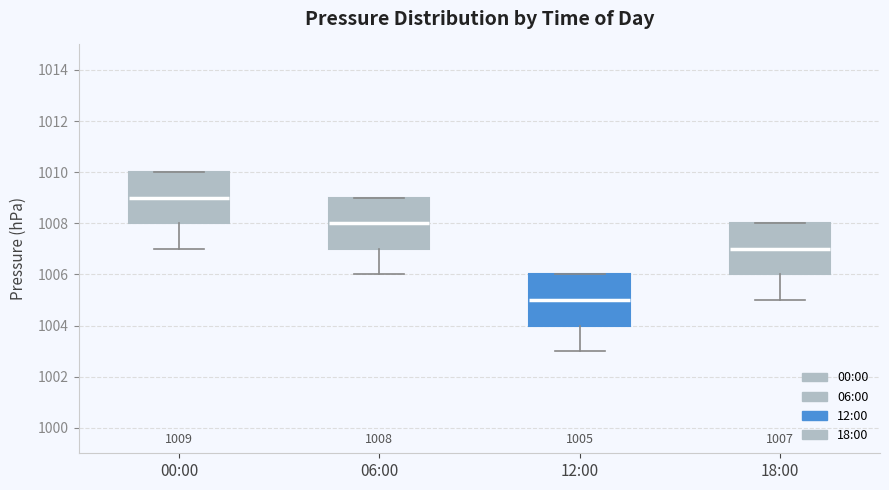

Which box has the lowest median line?

12:00